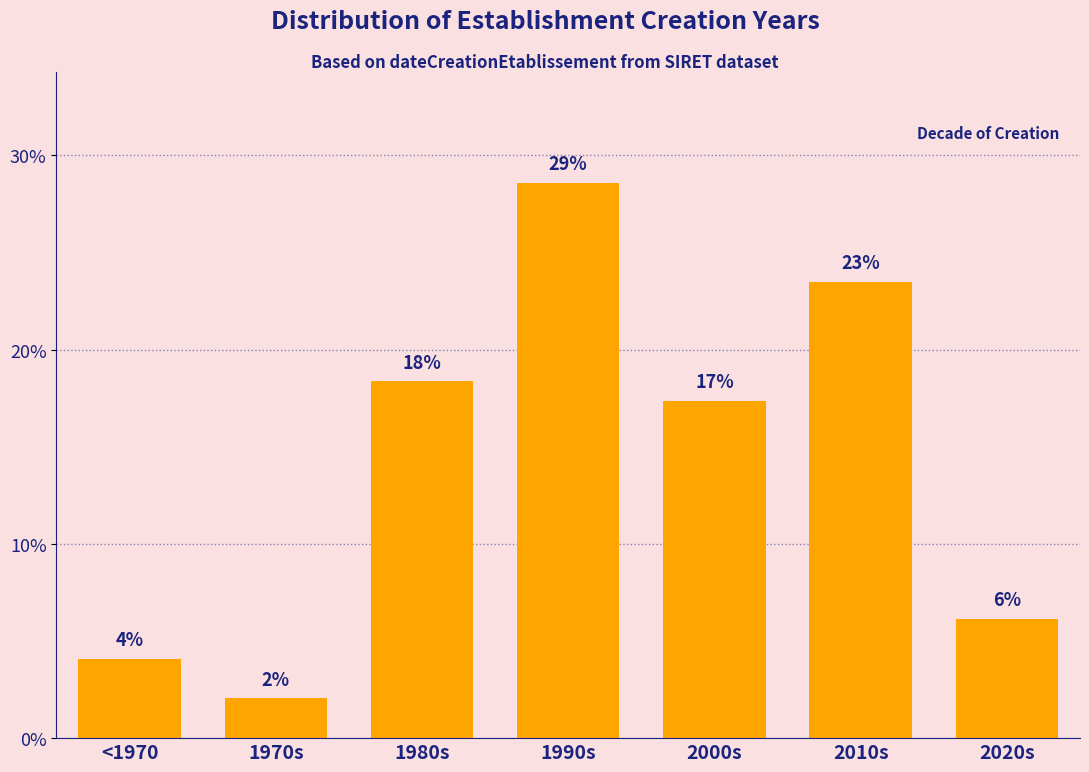

Does the chart contain any negative values?

No